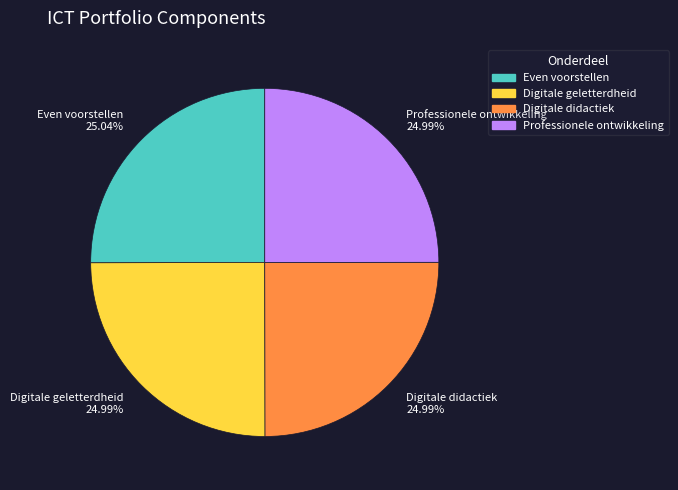

What is the ratio of the value at Digitale didactiek to the value at Professionele ontwikkeling?

1.0